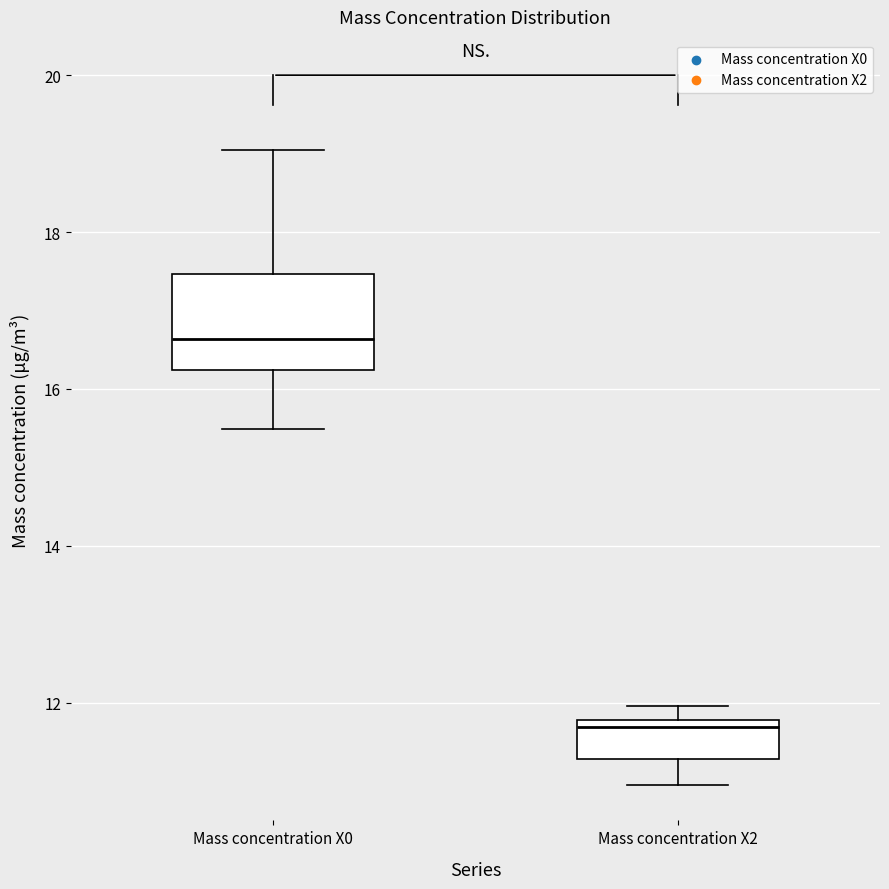

Which box is the tallest, from its lower edge to its upper edge?

Mass concentration X0